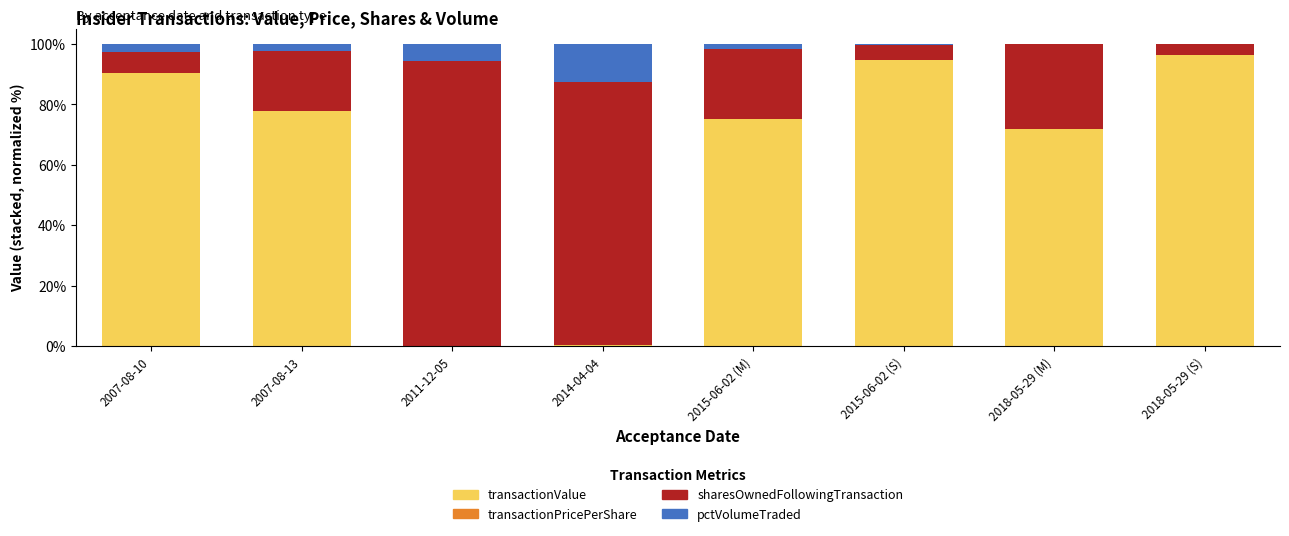

Is it true that transactionValue equals 77.9 at 2007-08-13?

True